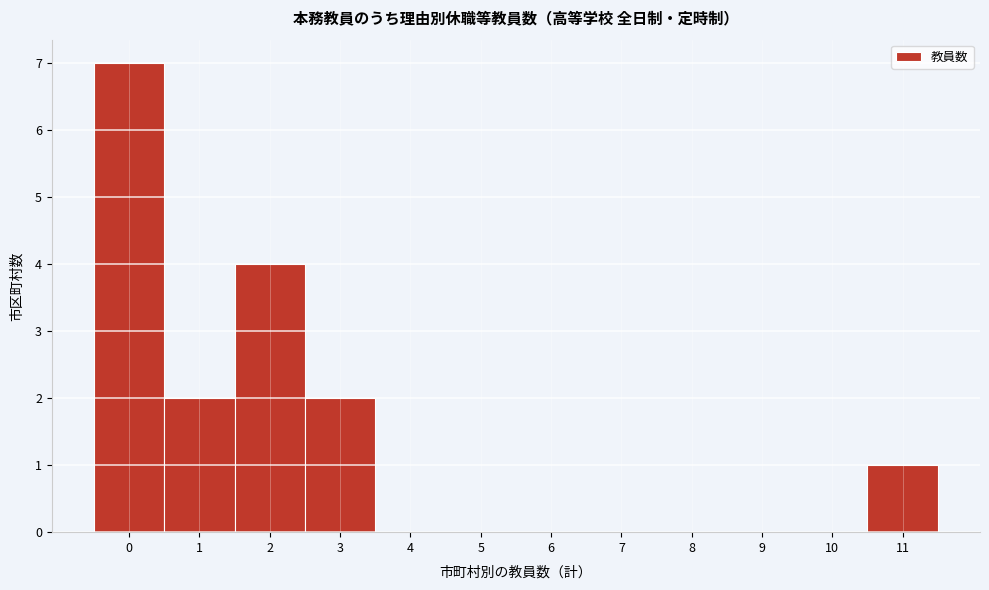

What is the height of the bar covering -0.5 to 0.5 on the x-axis? The values are not printed on the chart, so give them approximately, as read against the axis.

7